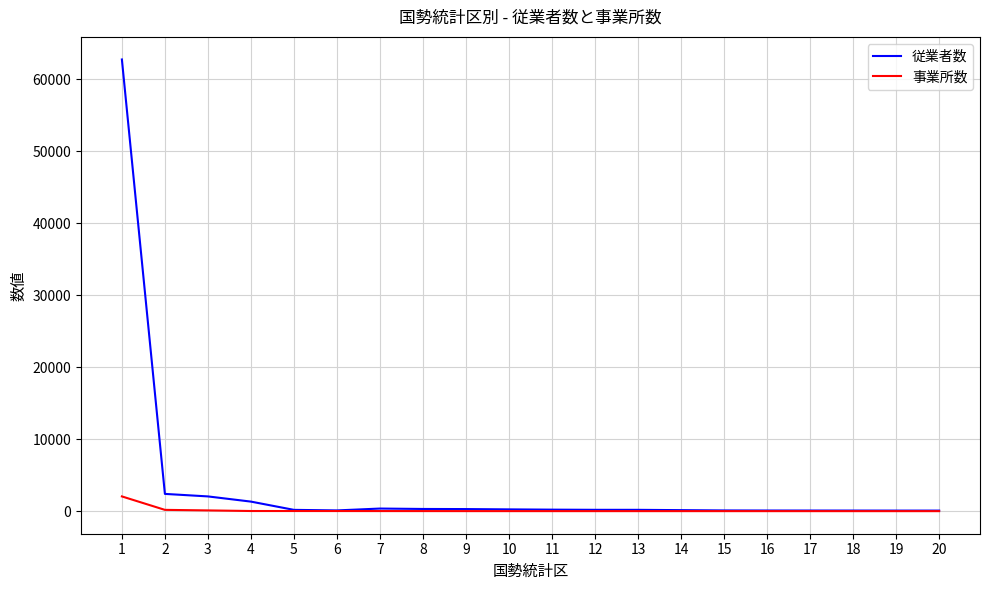

What is the greatest value displayed?

62713